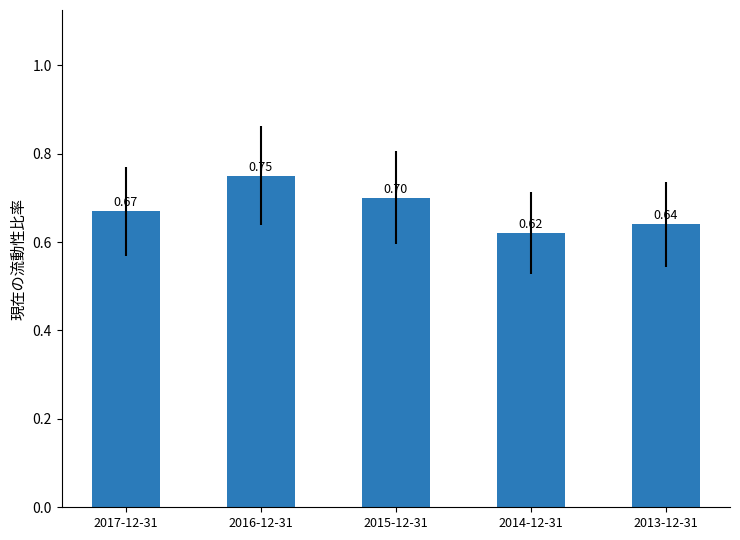

What is the difference between the maximum and minimum values?

0.1